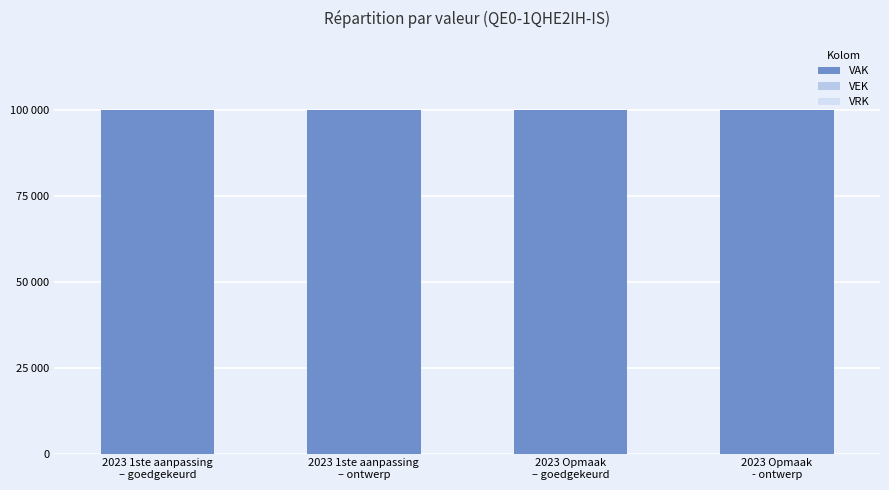

List the labels in order of VAK value, smallest first.

2023 1ste aanpassing
– goedgekeurd, 2023 1ste aanpassing
– ontwerp, 2023 Opmaak
– goedgekeurd, 2023 Opmaak
- ontwerp